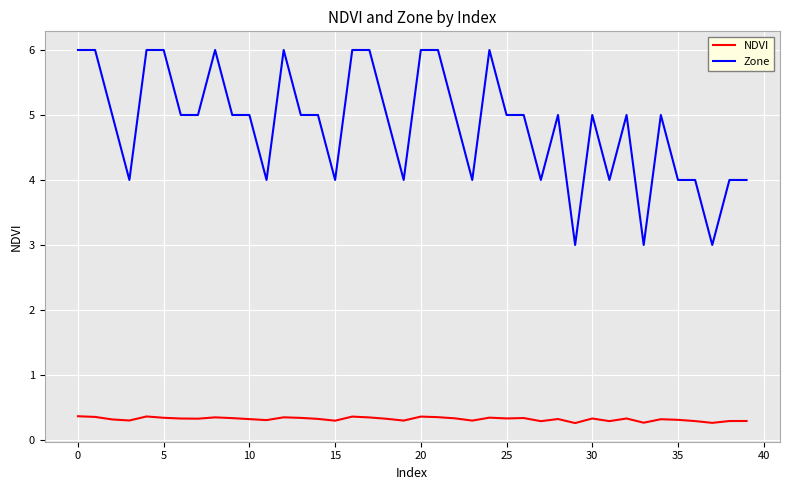

List the series in order of their peak value, lowest first.

NDVI, Zone